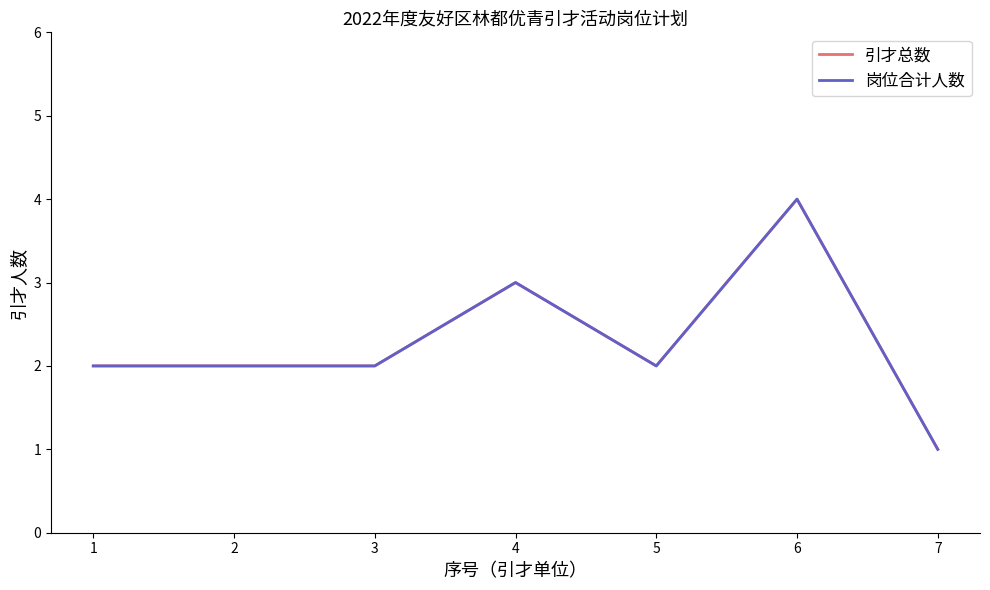

Does the chart display data point markers on the line(s)?

No